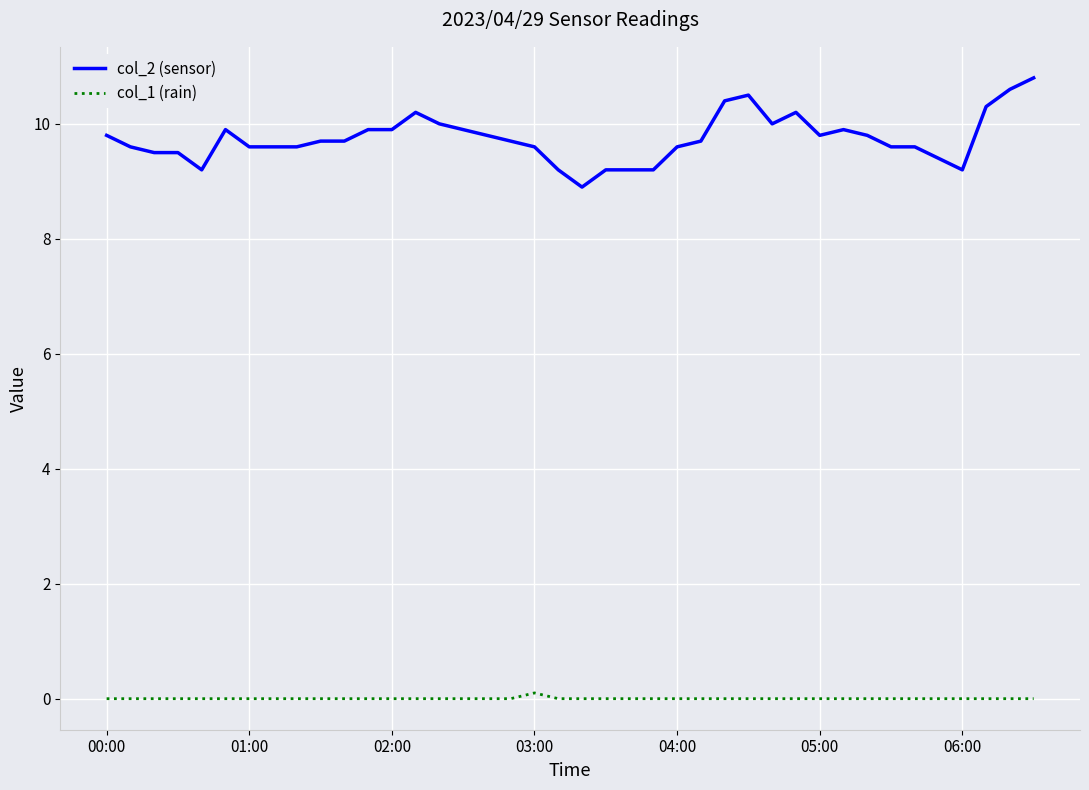

List the series in order of their overall mean, lowest first.

col_1 (rain), col_2 (sensor)